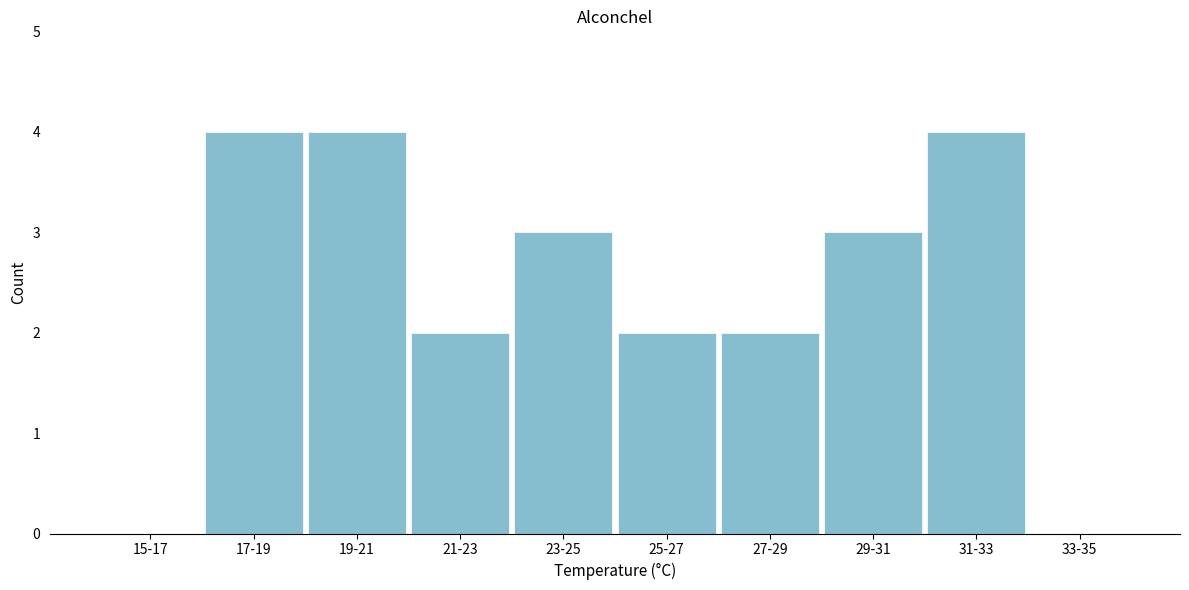

Reading left to right, extract all data points from this chart.

15-17=0	17-19=4	19-21=4	21-23=2	23-25=3	25-27=2	27-29=2	29-31=3	31-33=4	33-35=0